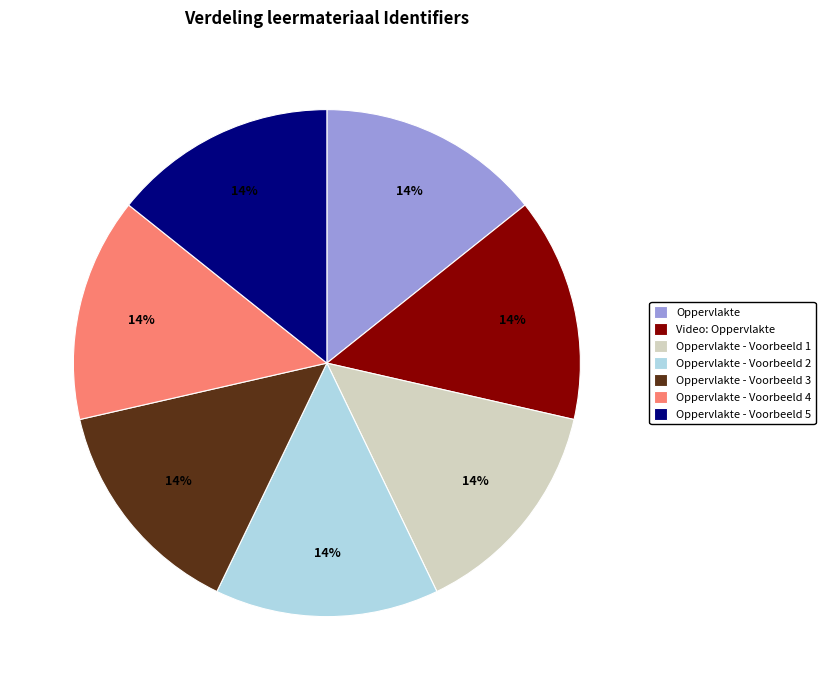

To the nearest percent, what percentage of the pie is Oppervlakte - Voorbeeld 1?

14%